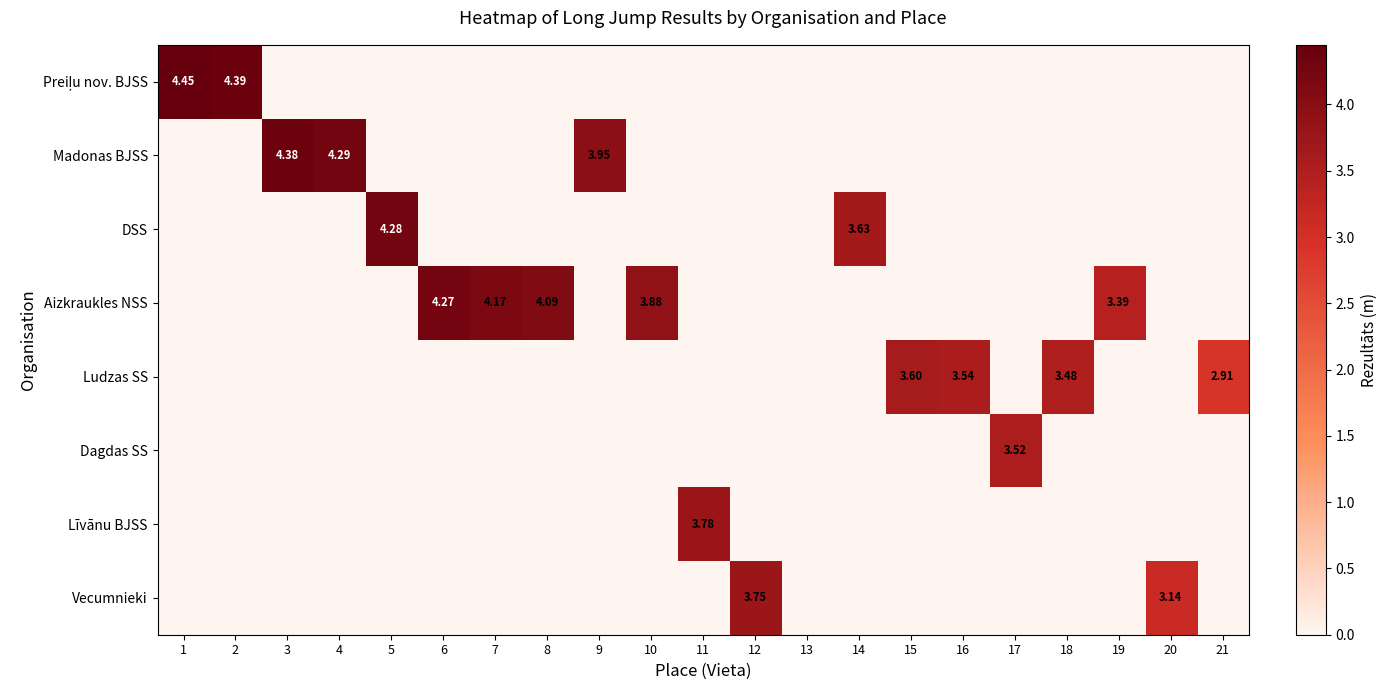

True or false: Madonas BJSS has a value of 4.3 at 4.

True